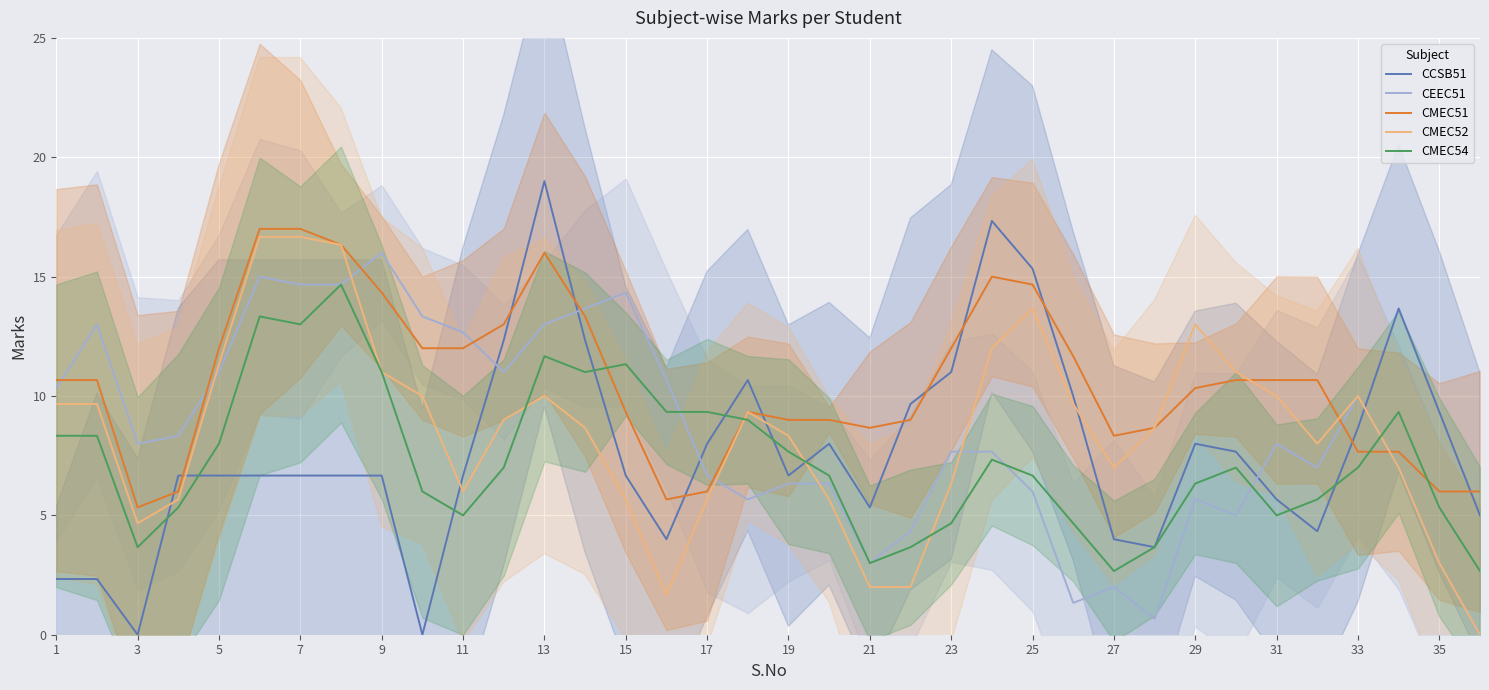

True or false: CCSB51 and CEEC51 cross at least once.

True